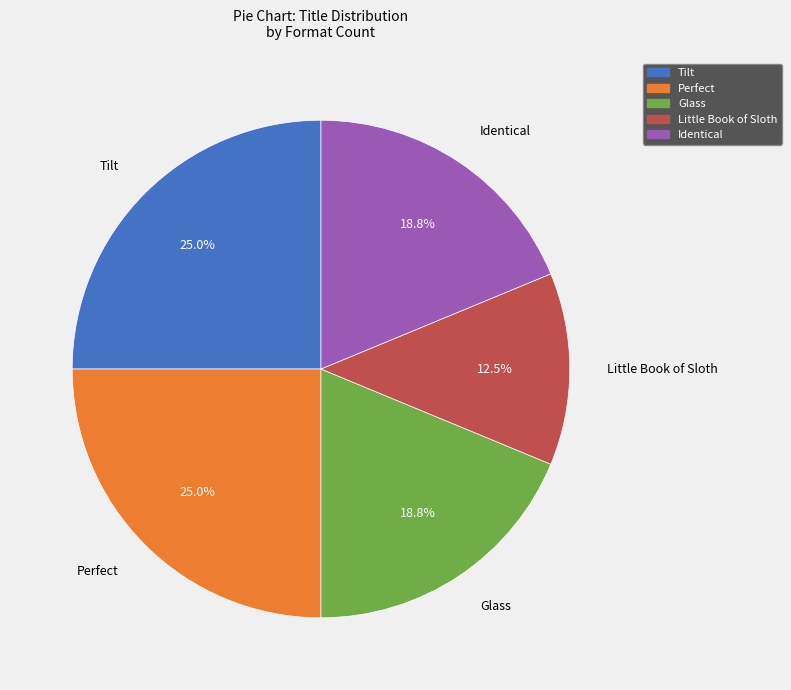

Is there any slice that represents more than half of the pie?

No